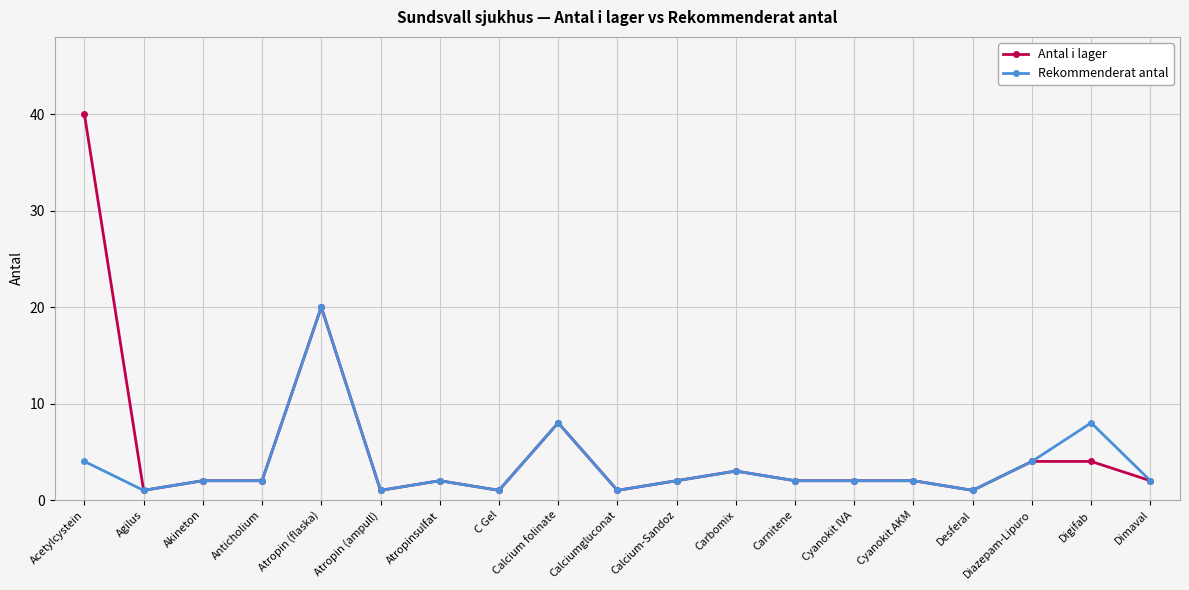

What is the total value across all series at Carnitene?

4